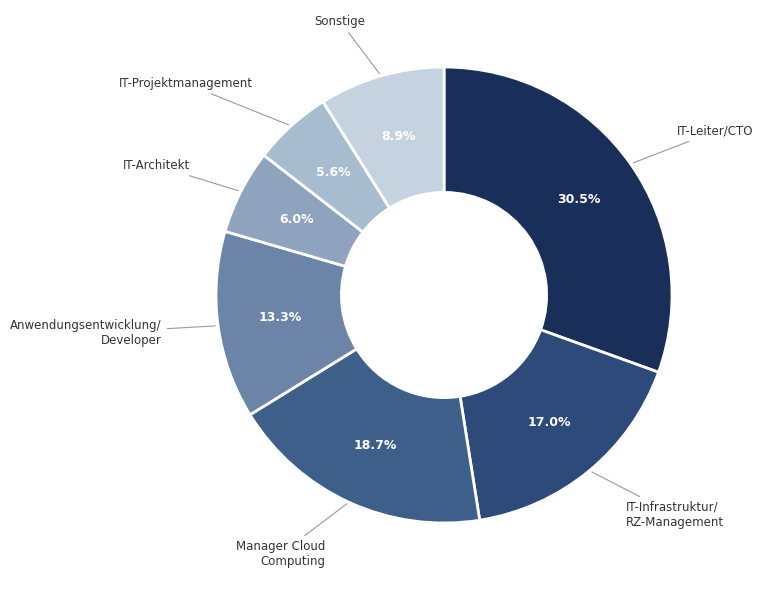

To the nearest percent, what is the difference between the largest and smallest slice percentages?

25%